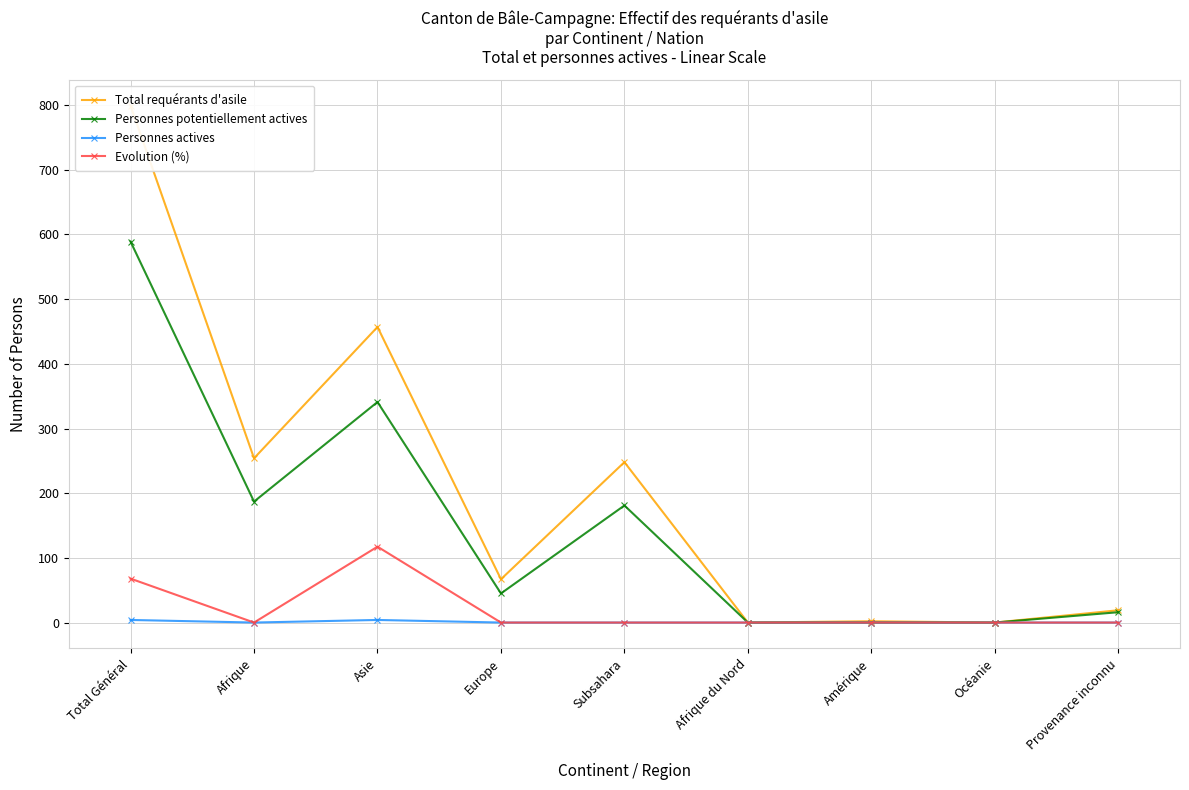

The value of Personnes actives at Afrique du Nord is 0.0. True or false?

True